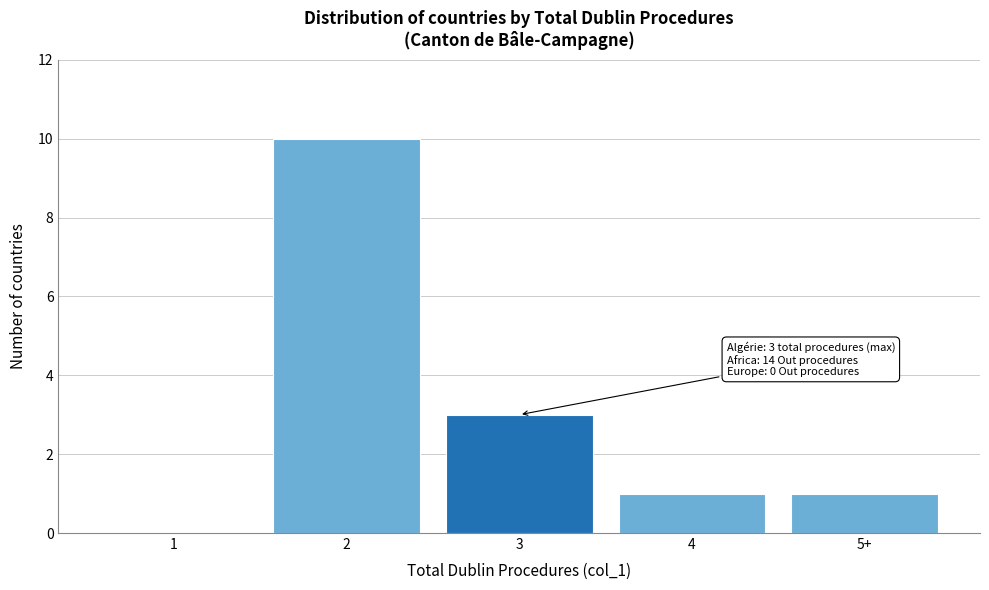

Reading left to right, transcribe all the data shown in this chart.

1=0	2=10	3=3	4=1	5+=1